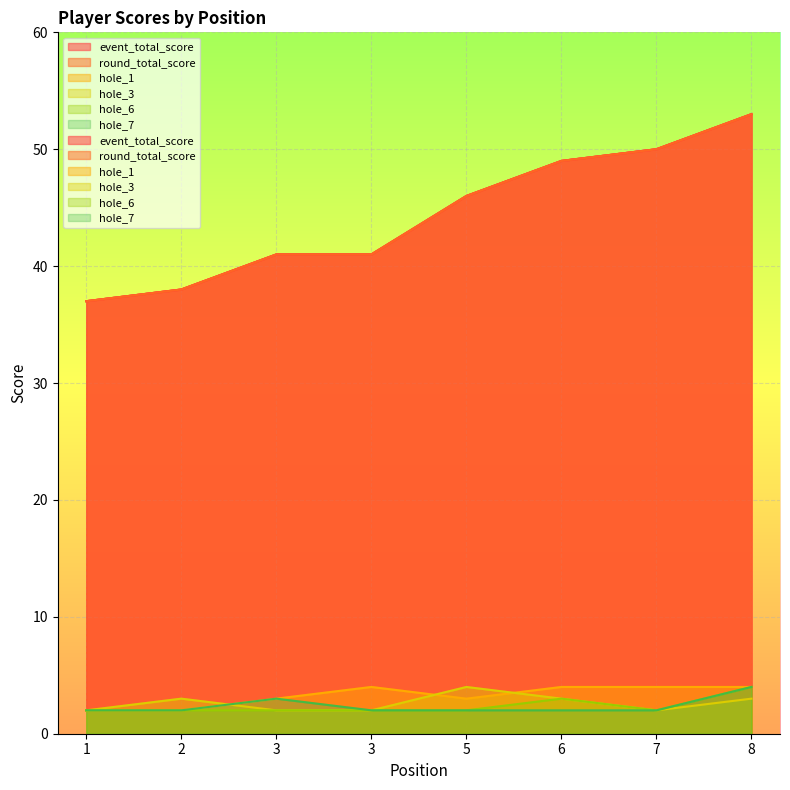

Is it true that round_total_score equals 35 at 7?

False